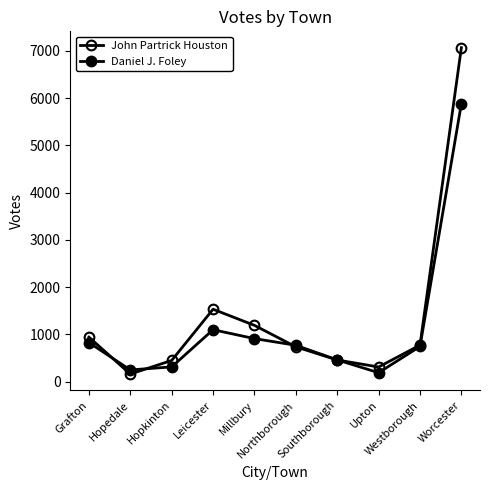

Is the value of Daniel J. Foley at Hopedale greater than the value of John Partrick Houston at Leicester?

No